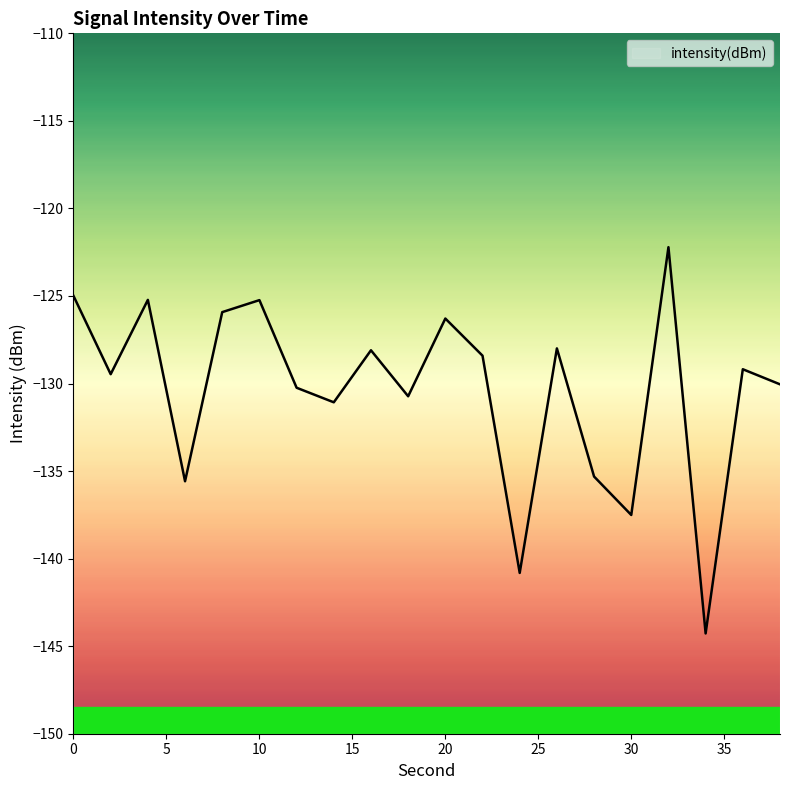

Is it true that the value at 14 is -131.1?

True